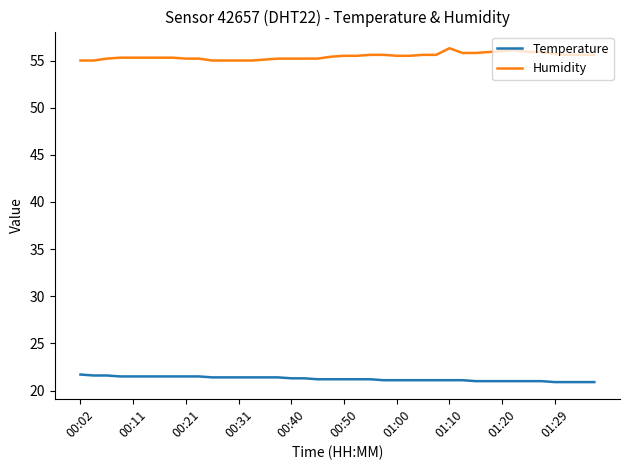

What is the highest value of the Humidity series?

56.3